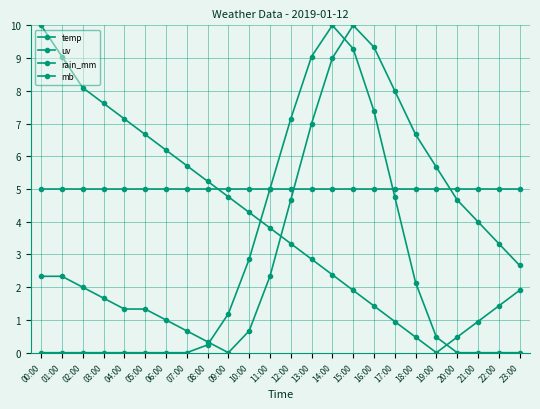

What is the value of the temp point at the 21st from the left?

4.7